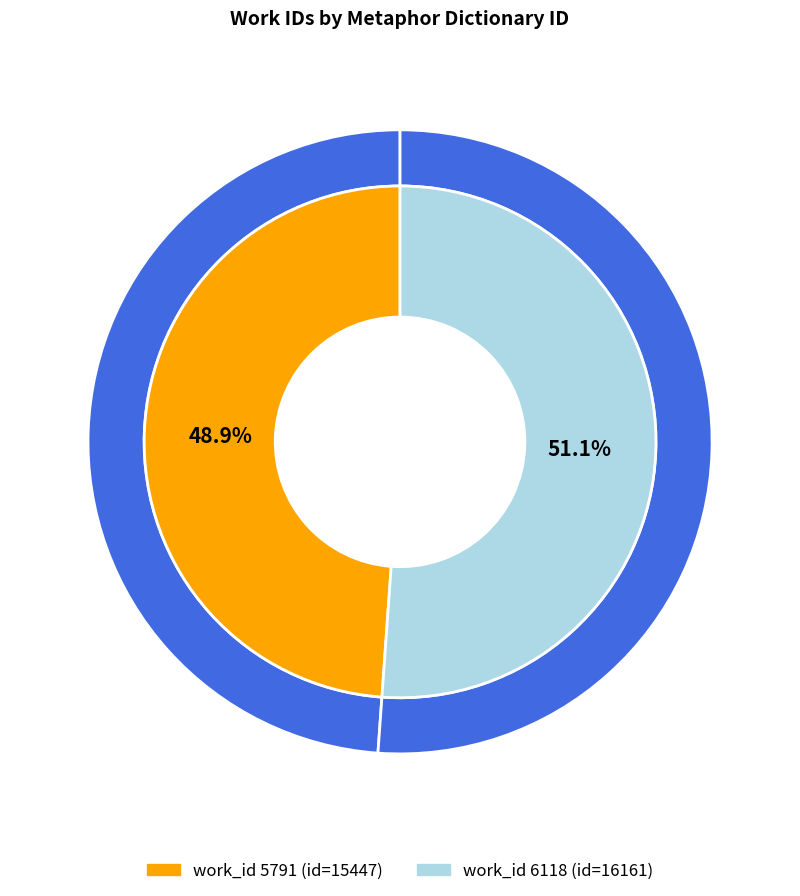

To the nearest percent, what is the combined percentage of 6118 and 5791?

100%